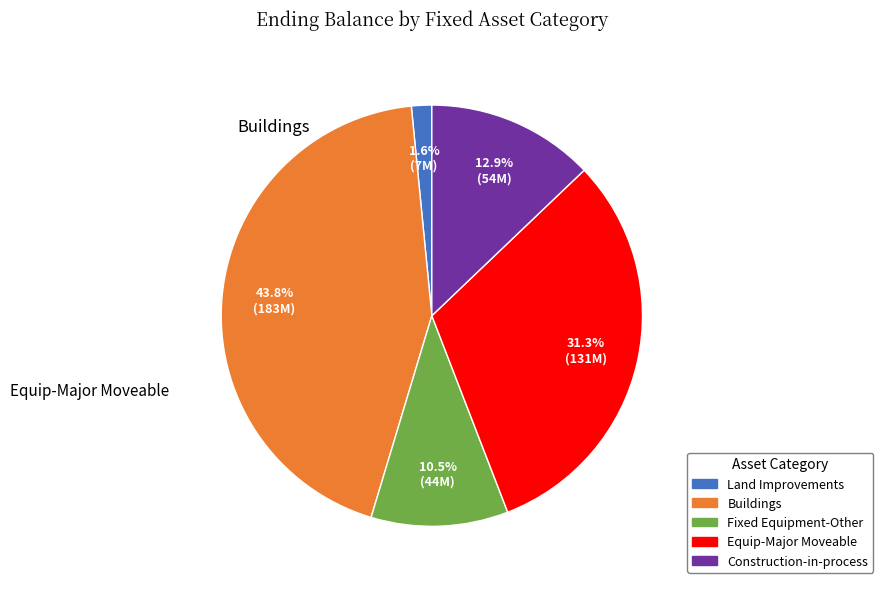

Which slice is the largest?

Buildings